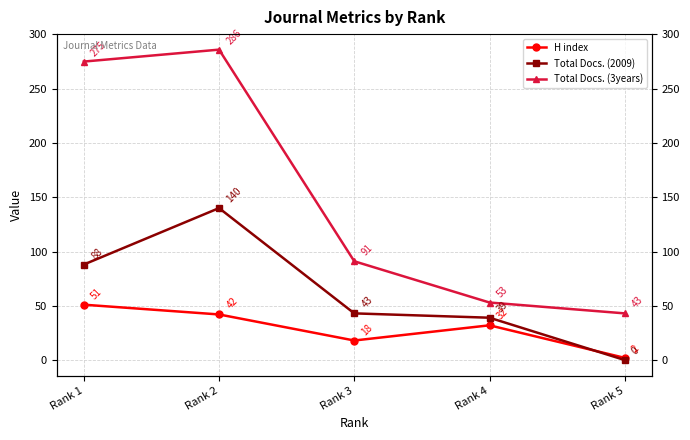

Rank the series at Rank 5 from highest to lowest value.

Total Docs. (3years), H index, Total Docs. (2009)